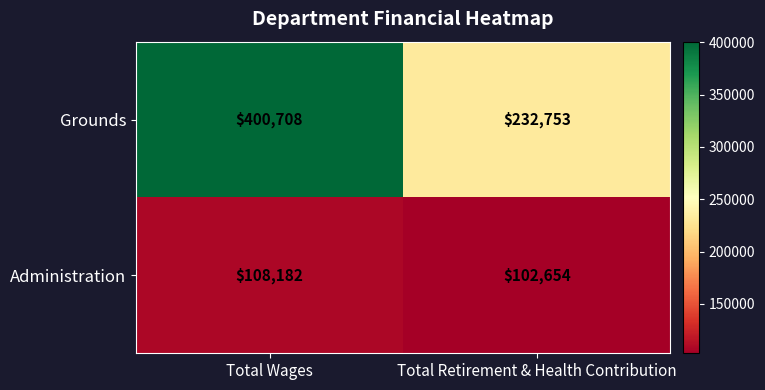

True or false: Administration has a value of 102654 at Total Retirement & Health Contribution.

True